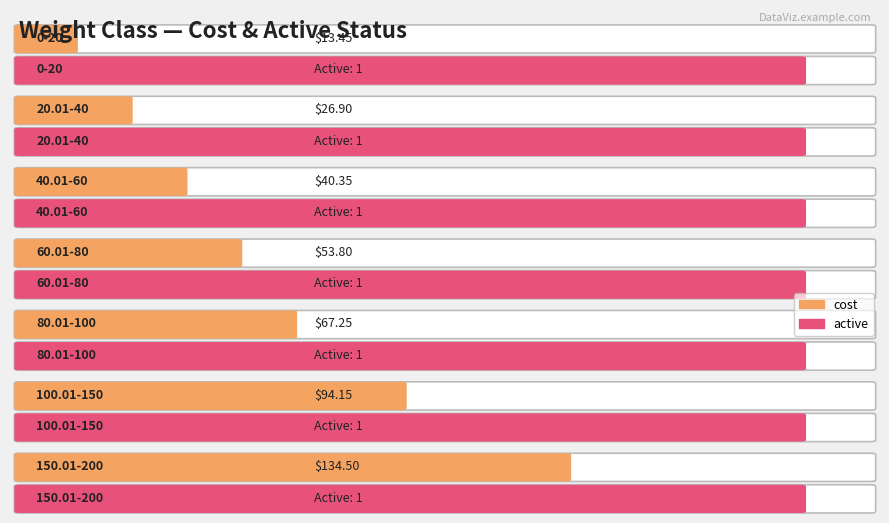

Which series changed the most between 20.01-40 and 150.01-200?

cost